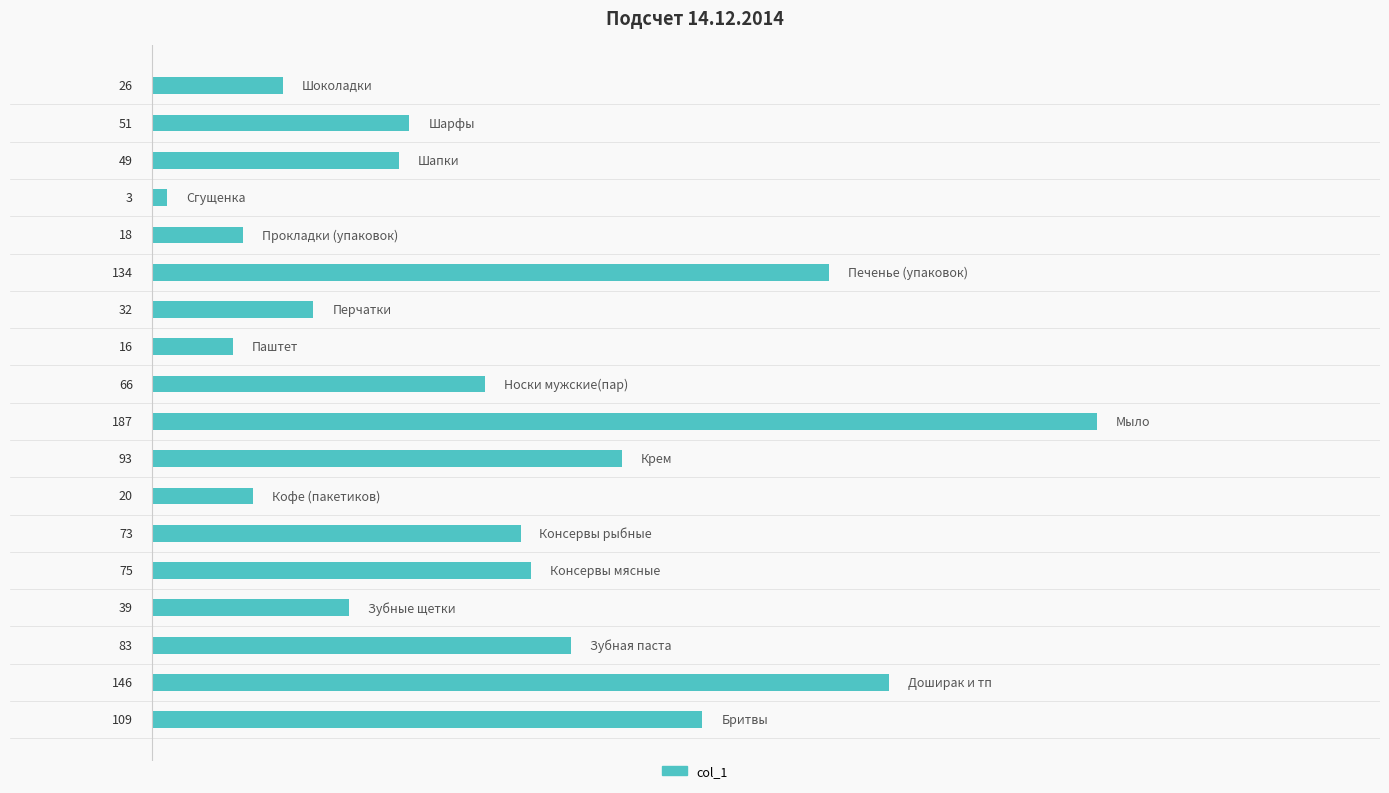

How many series are shown in this chart?

1